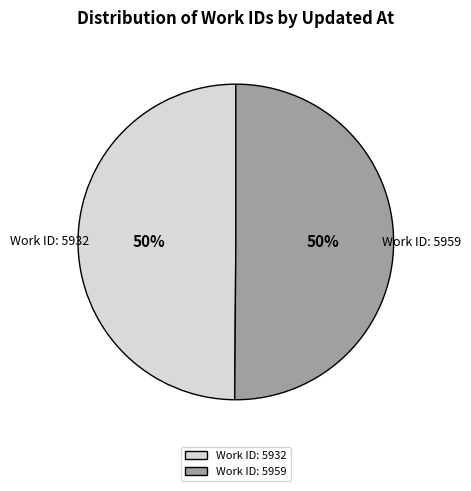

To the nearest percent, what is the combined percentage of Work ID: 5932 and Work ID: 5959?

100%